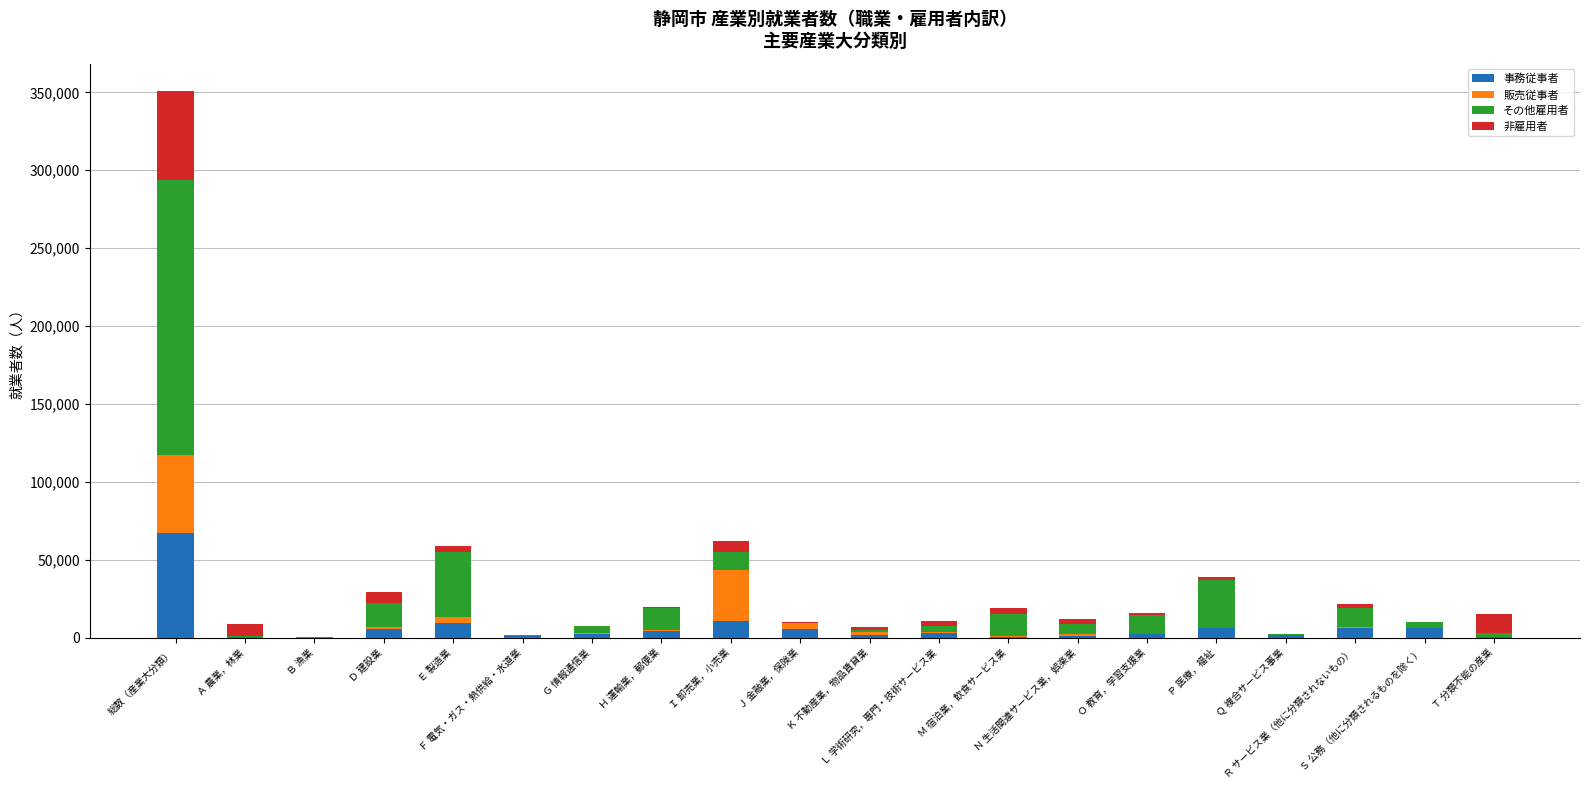

What is the maximum value for 事務従事者?

67459